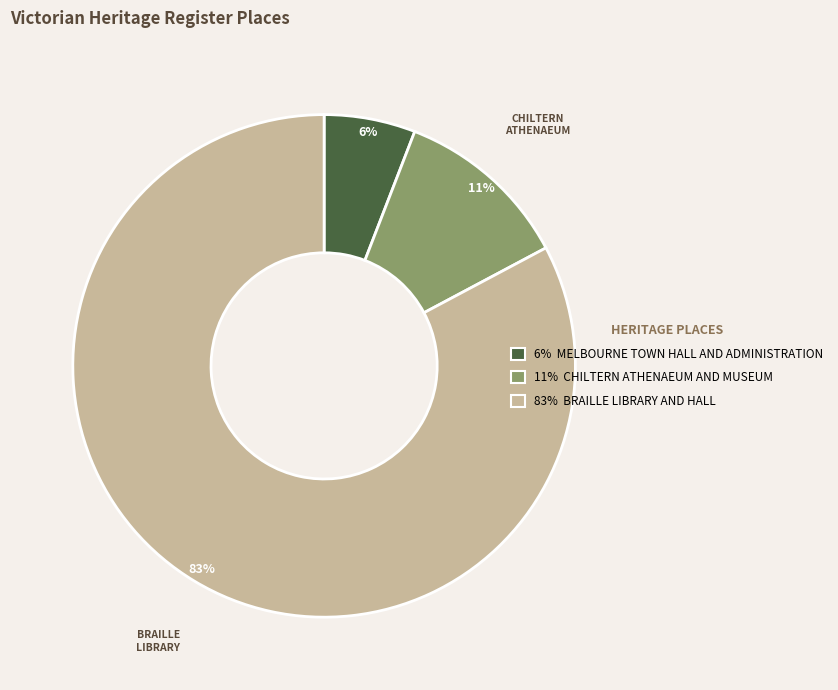

Do MELBOURNE TOWN HALL and BRAILLE LIBRARY together represent more than half of the pie?

Yes